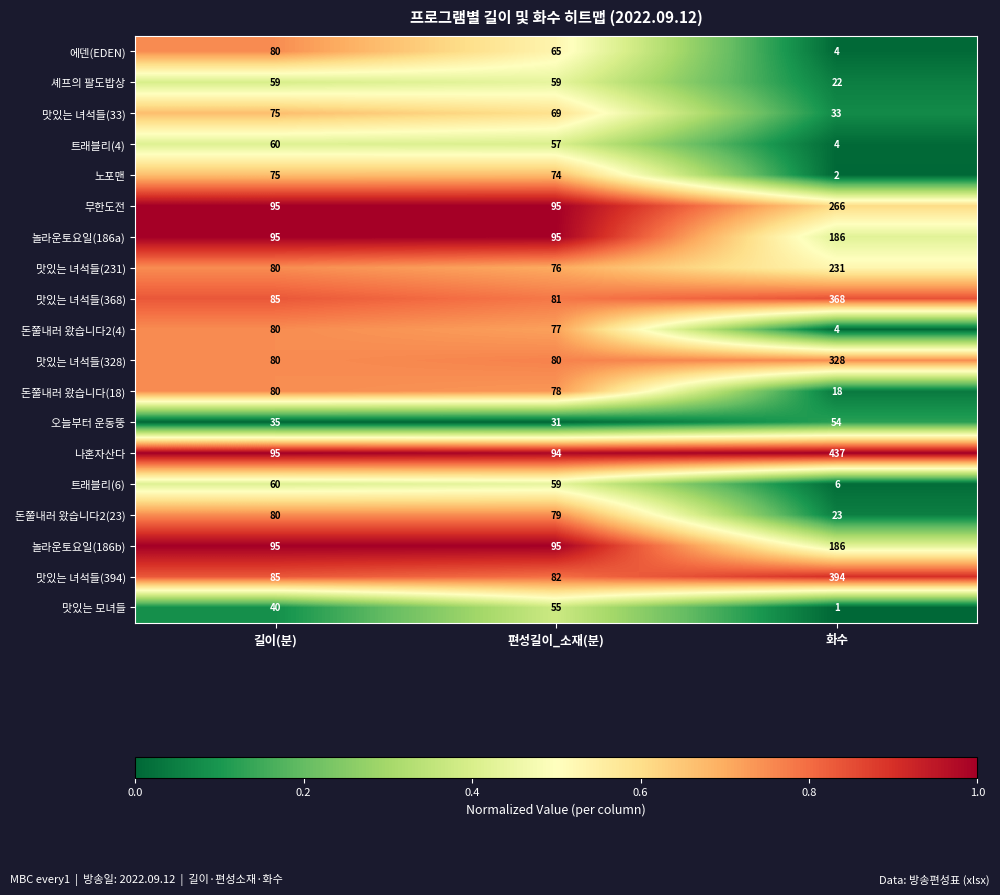

How many categories are shown in the chart?

3